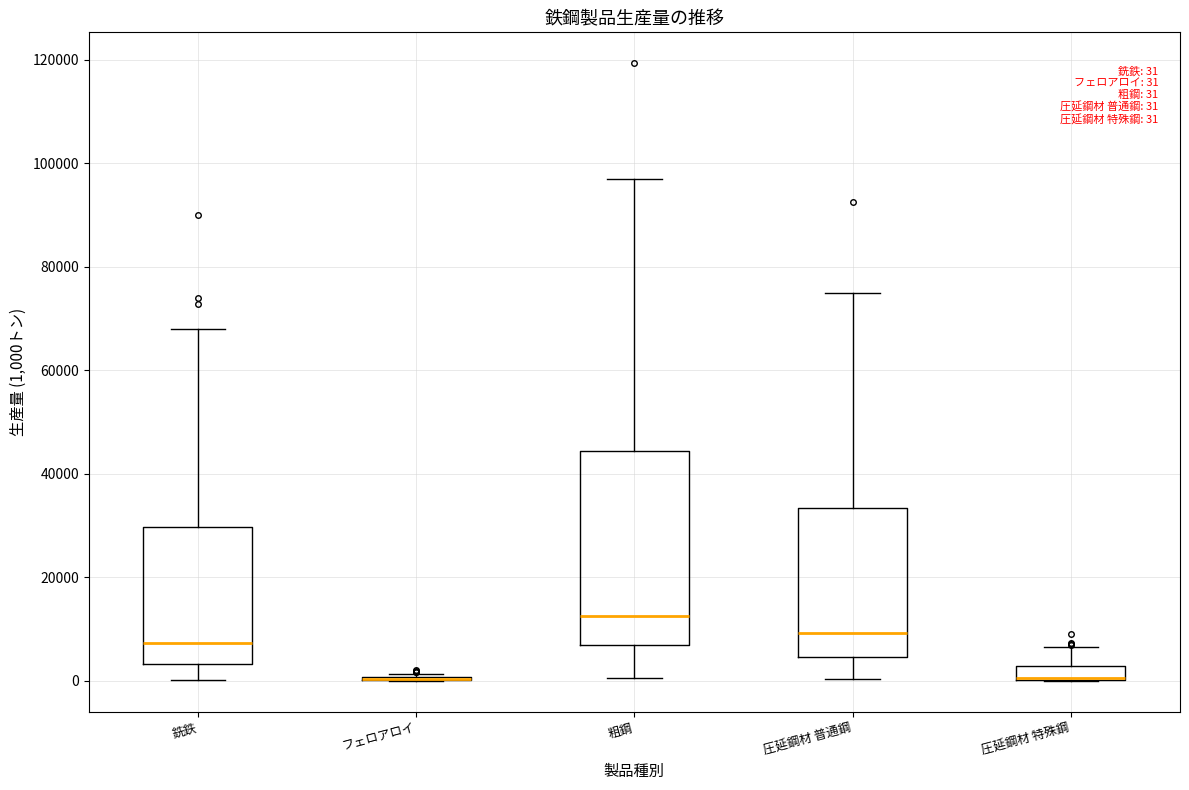

Which box is the tallest, from its lower edge to its upper edge?

粗鋼